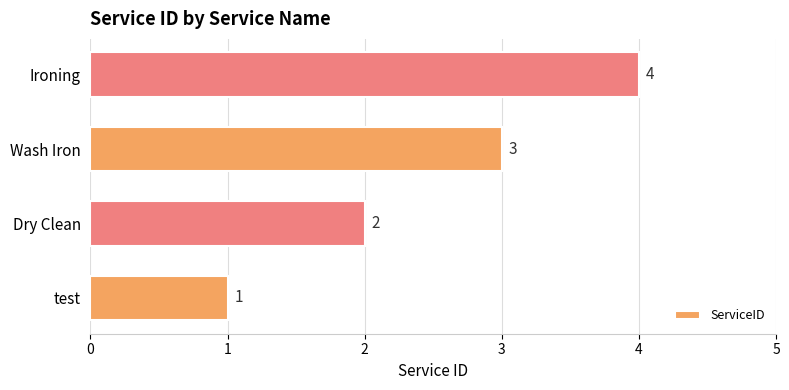

List the labels in order of value, smallest first.

test, Dry Clean, Wash Iron, Ironing